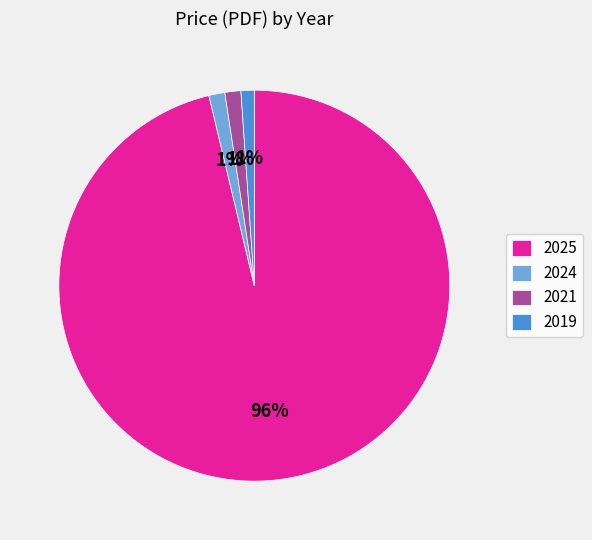

Approximately how many times larger is the value at 2024 compared to 2021?

1.0